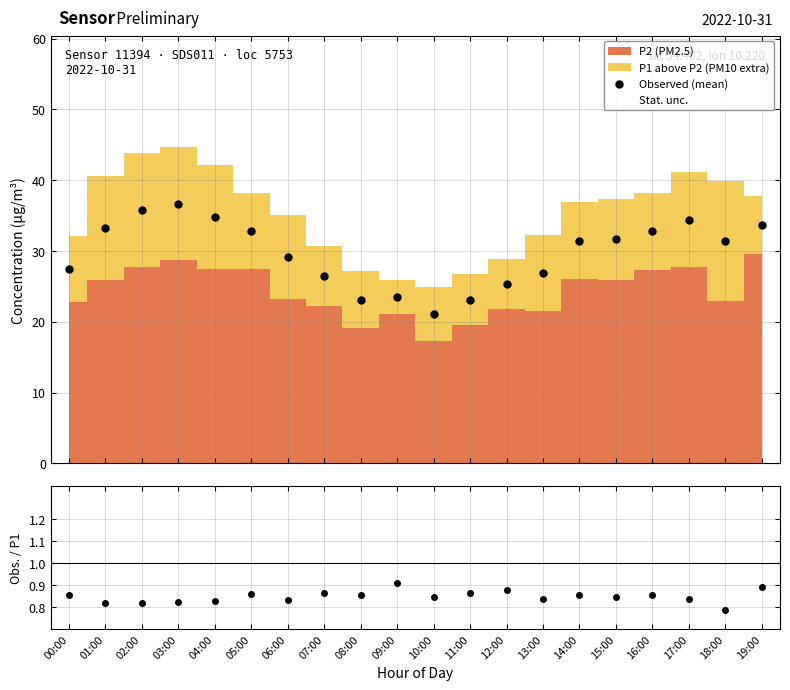

At how many categories does at least one series exceed 14?

20